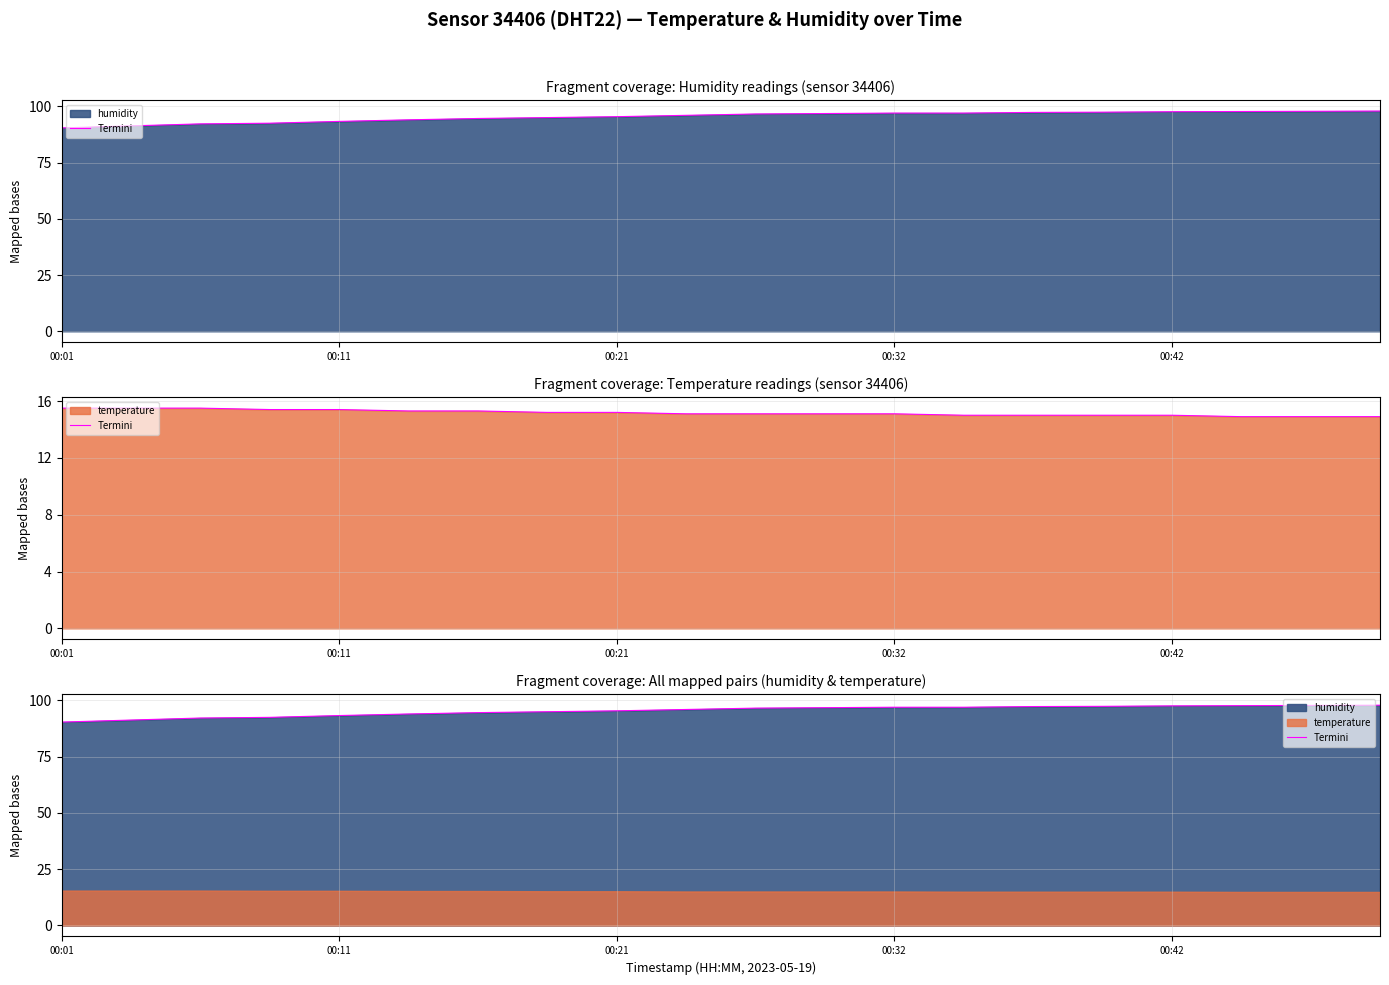

Reading right to left, list all the values displayed in this chart.

97.9	97.8	97.7	97.6	97.4	97.3	97.0	97.0	96.8	96.6	96.0	95.4	95.0	94.6	94.0	93.3	92.5	92.2	91.3	90.4